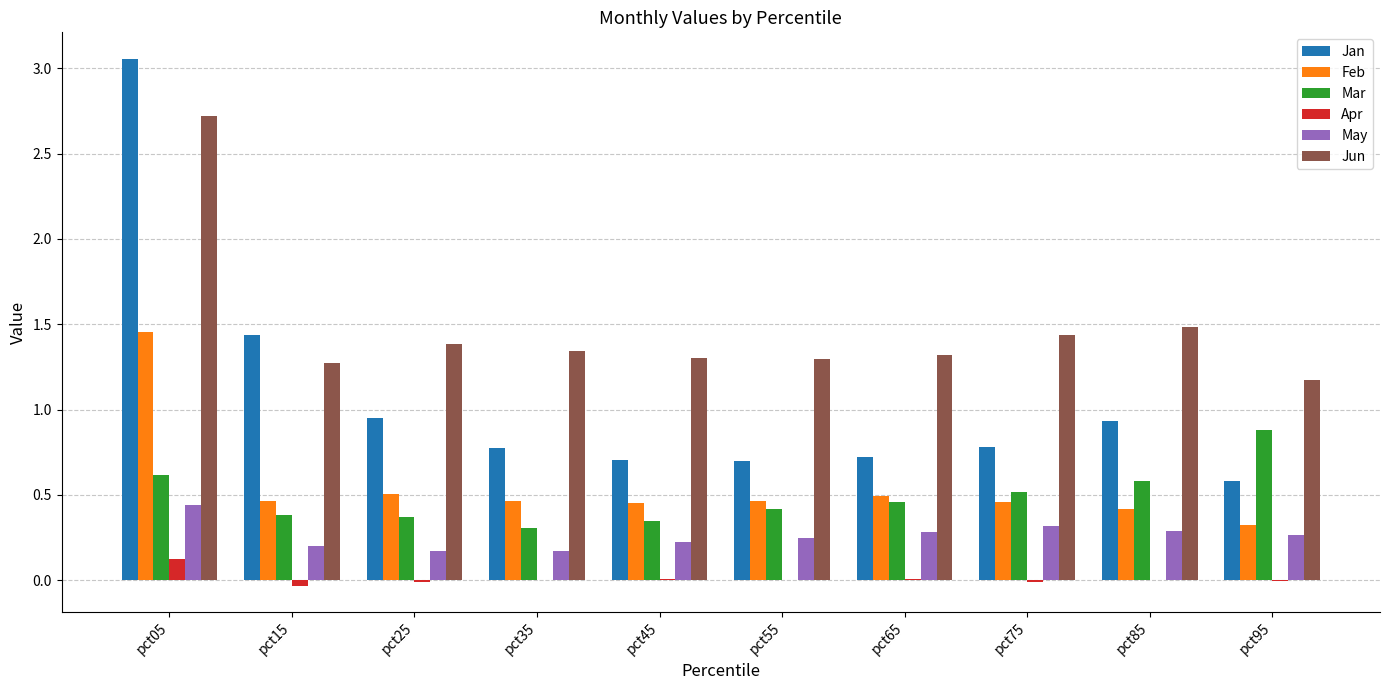

What is the sum of all Mar values?

4.9